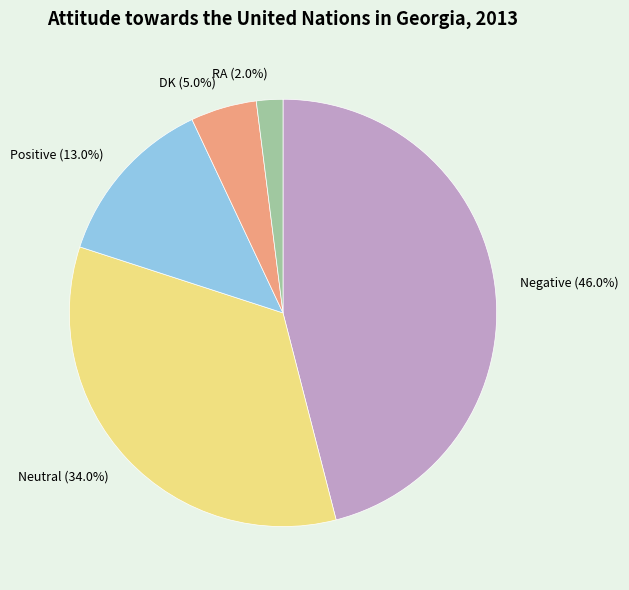

Rank the categories by value from highest to lowest.

Negative, Neutral, Positive, DK, RA